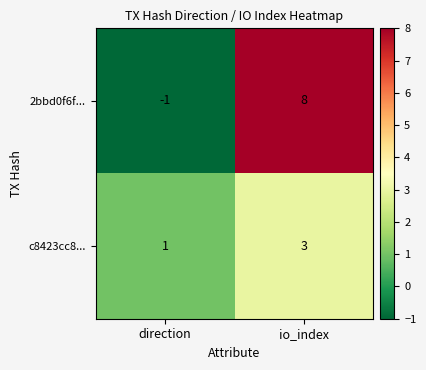

How many categories are shown in the chart?

2